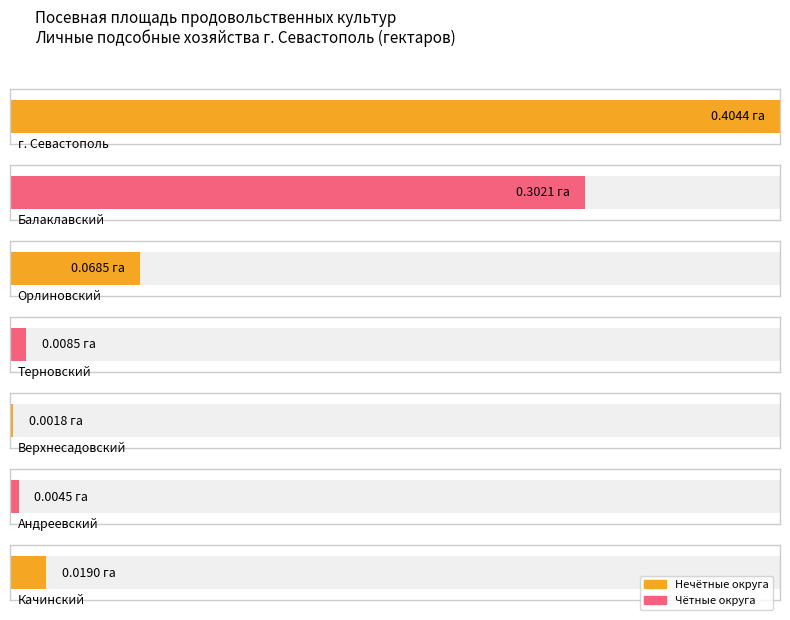

What is the label of the 5th bar from the right?

Орлиновский муниципальный округ